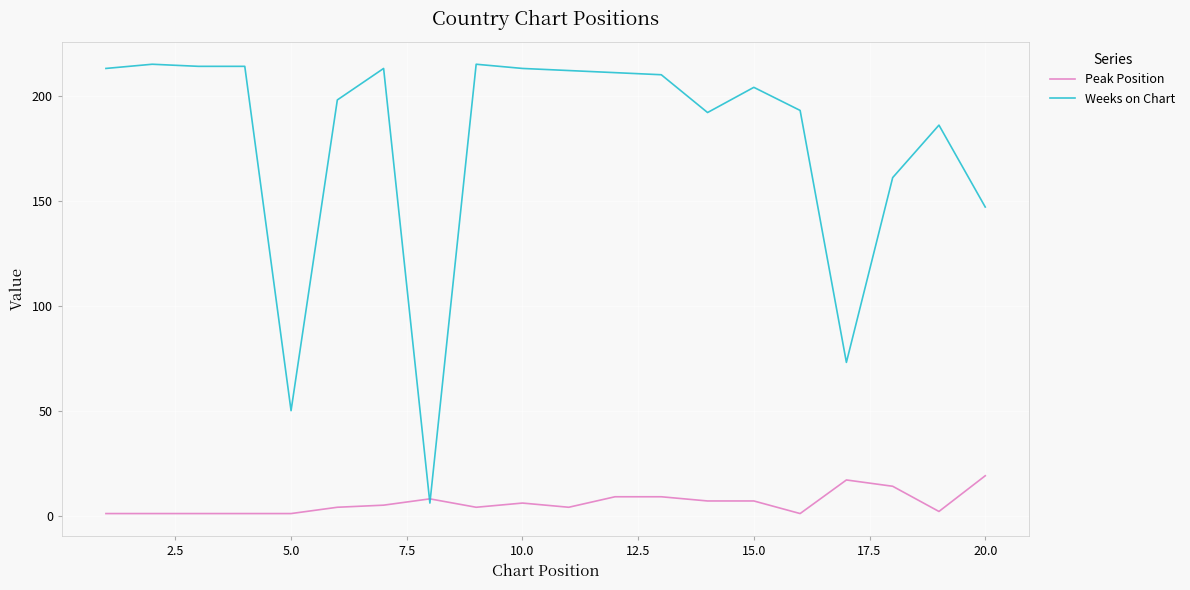

List the series in order of their overall mean, highest first.

Weeks on Chart, Peak Position